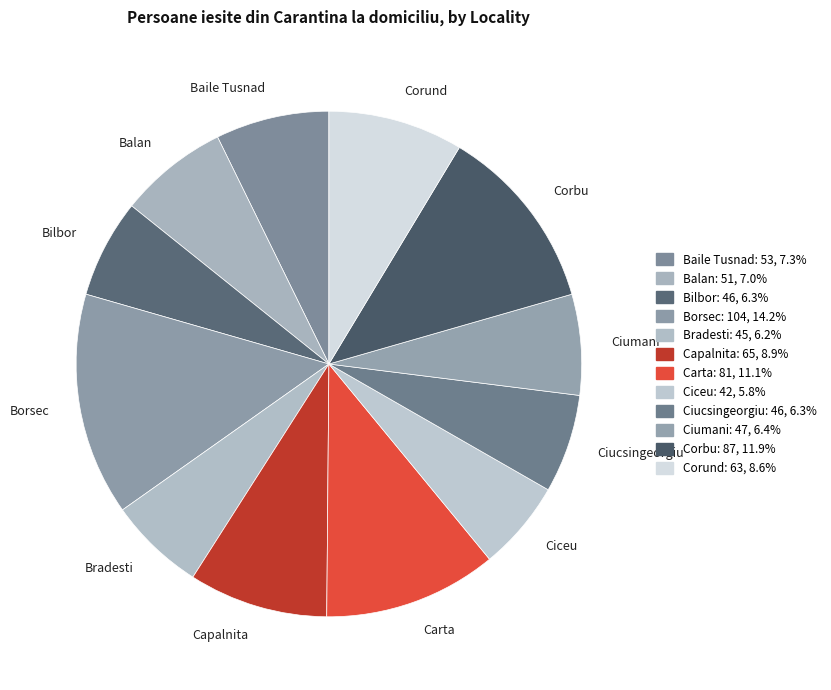

Is Corbu the majority of the pie?

No